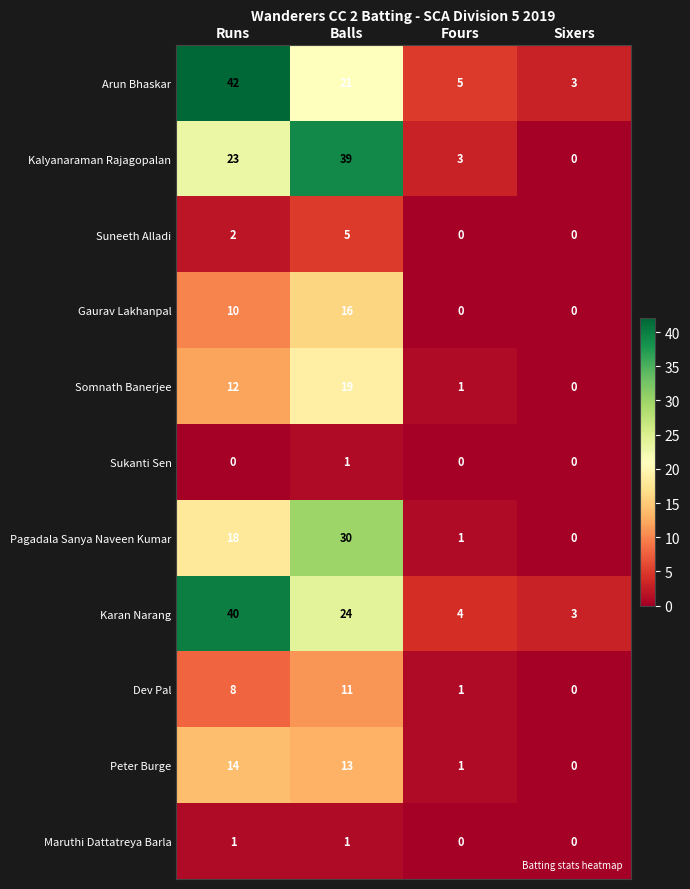

What is the sum of all Pagadala Sanya Naveen Kumar values?

49